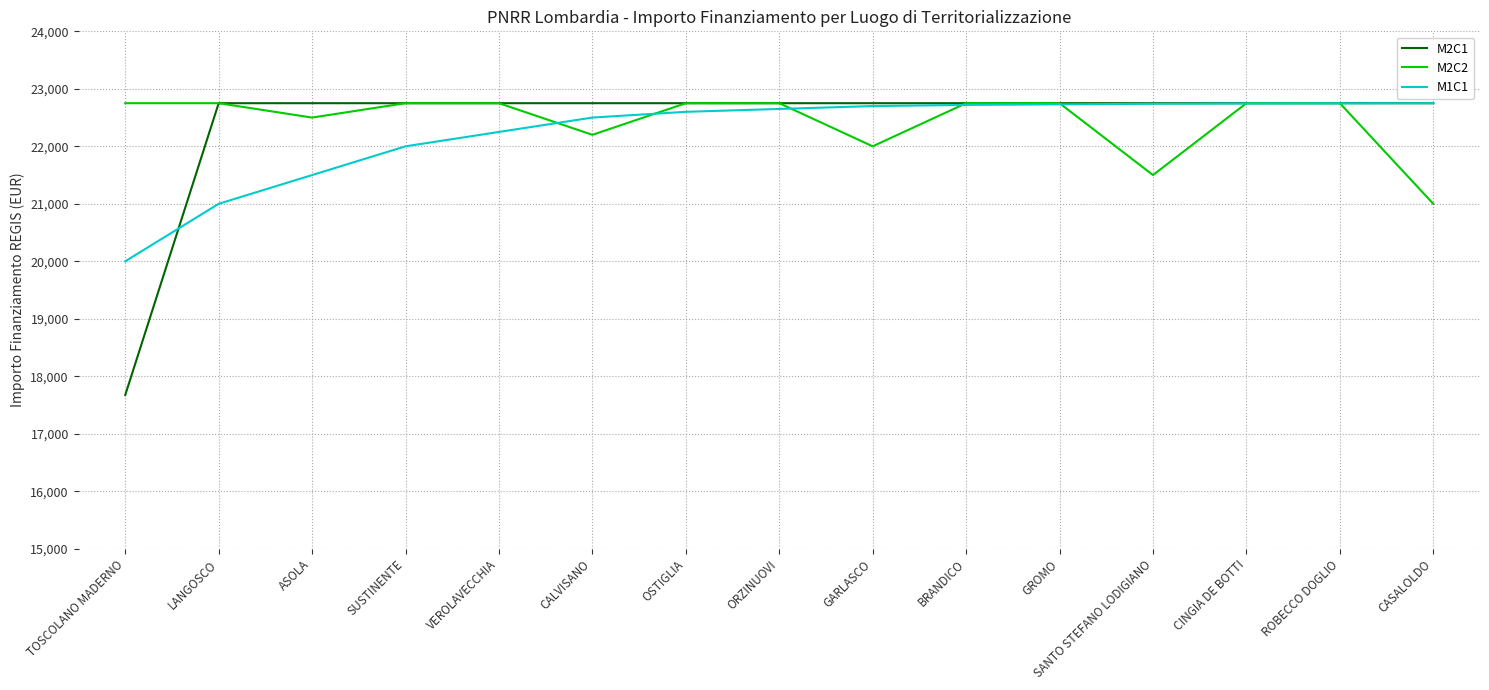

Count the number of data series in this chart.

3